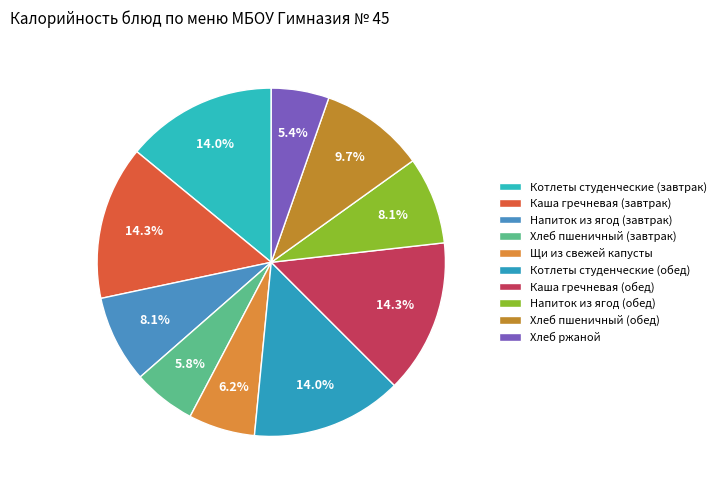

How much of the chart is everything except Напиток из ягод (обед)?

91.9%